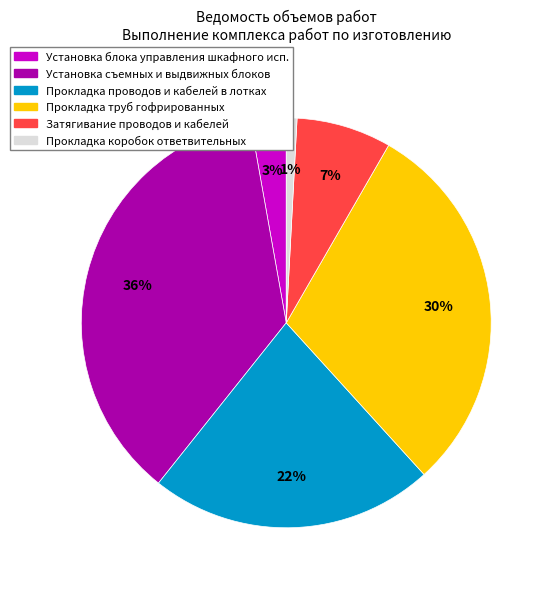

To the nearest percent, what is the average slice percentage?

17%